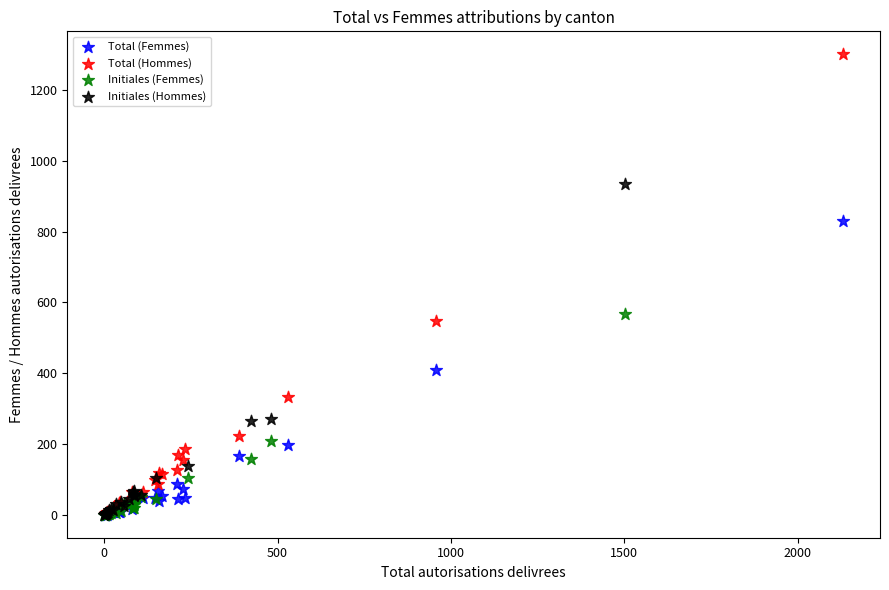

Which series has the widest spread of Y values?

Total (Hommes)